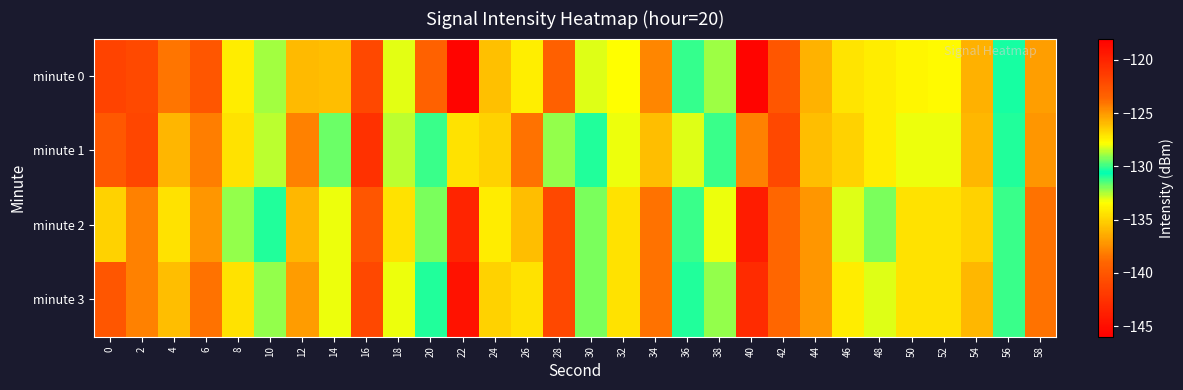

Which series changed the most between 26 and 54?

minute 1